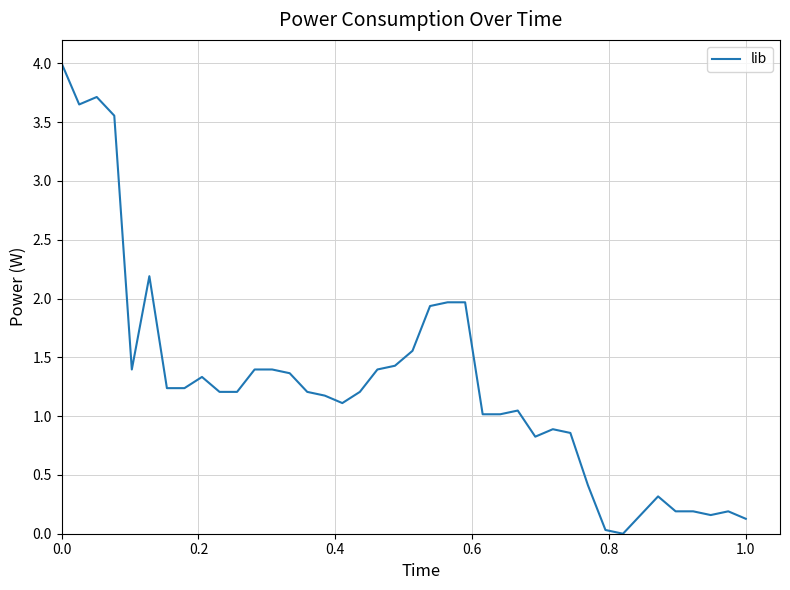

What is the difference between the maximum and minimum values?

4.0